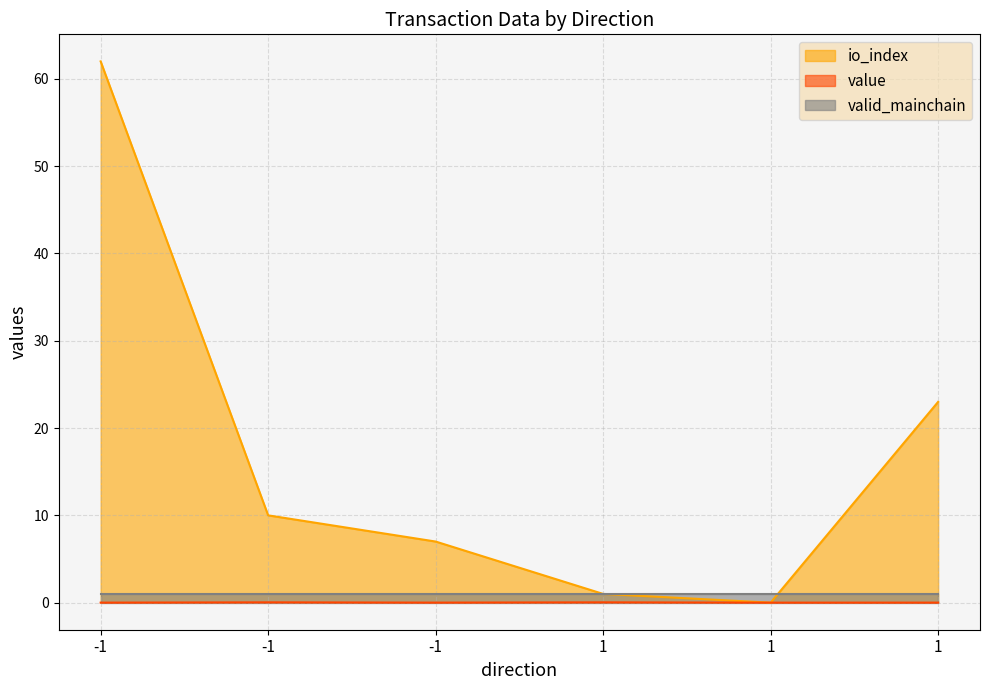

Which series ends up on top after the final intersection of value and io_index?

io_index